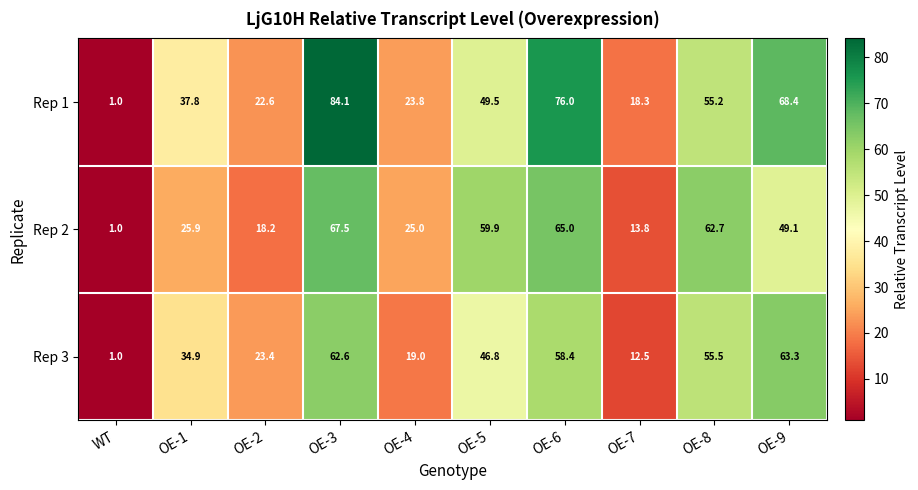

Which series has the widest spread of values?

Rep 1